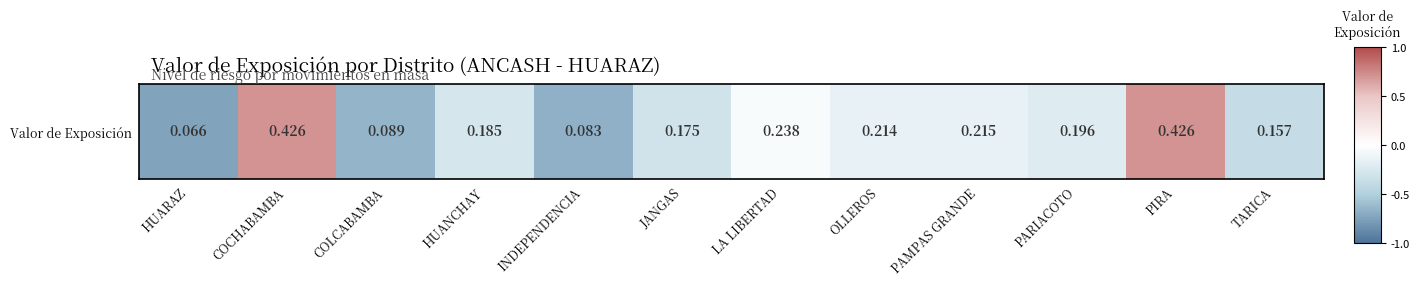

How many negative values are there?

10